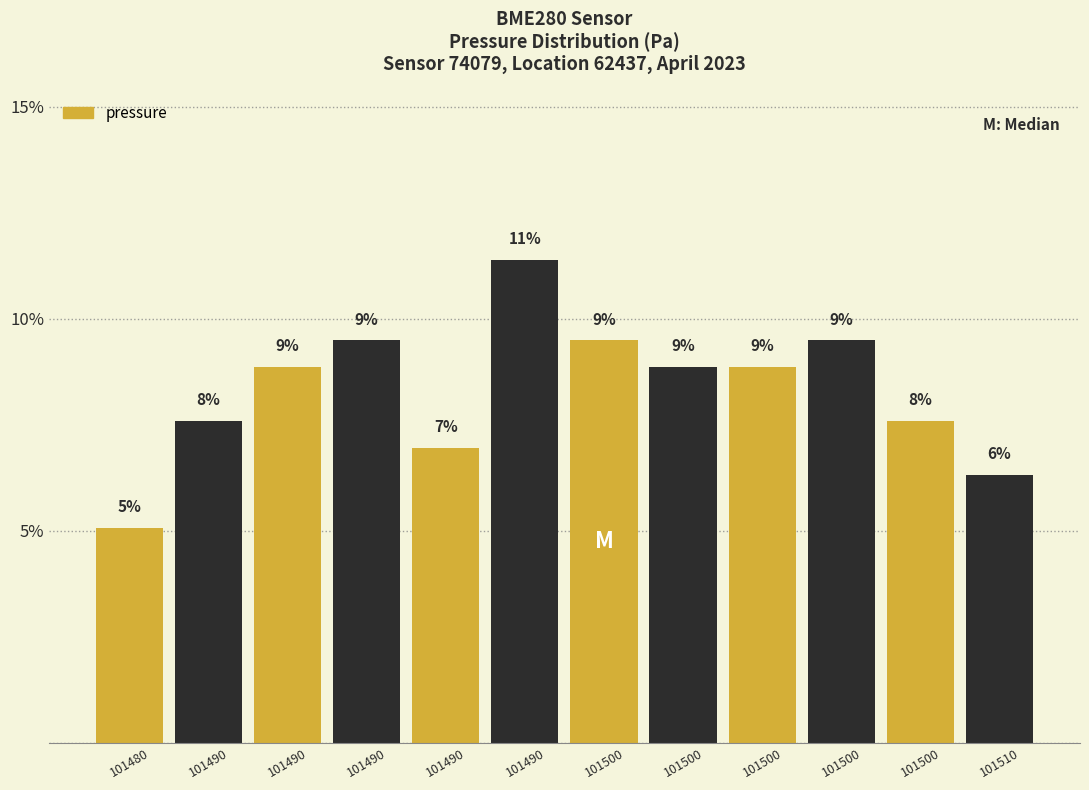

Are the bars horizontal?

No